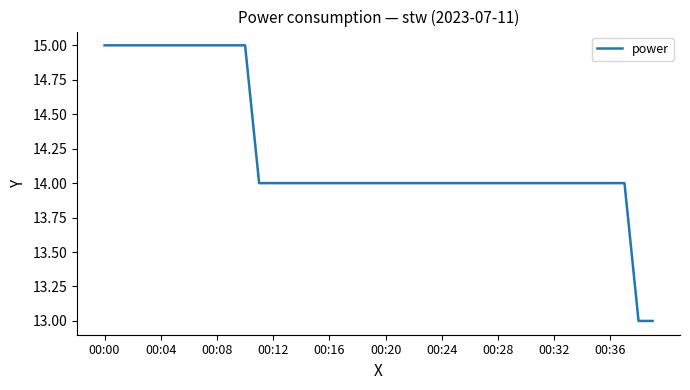

What is the maximum value shown in the chart?

15